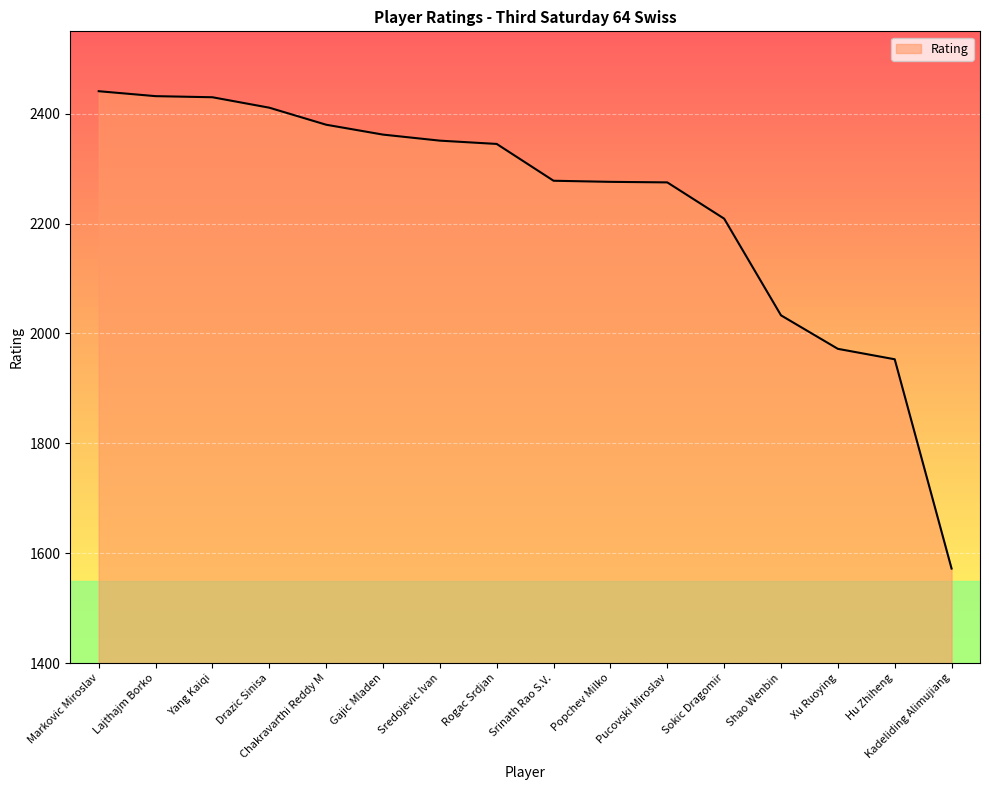

Where does the data first go above 2345?

Markovic Miroslav